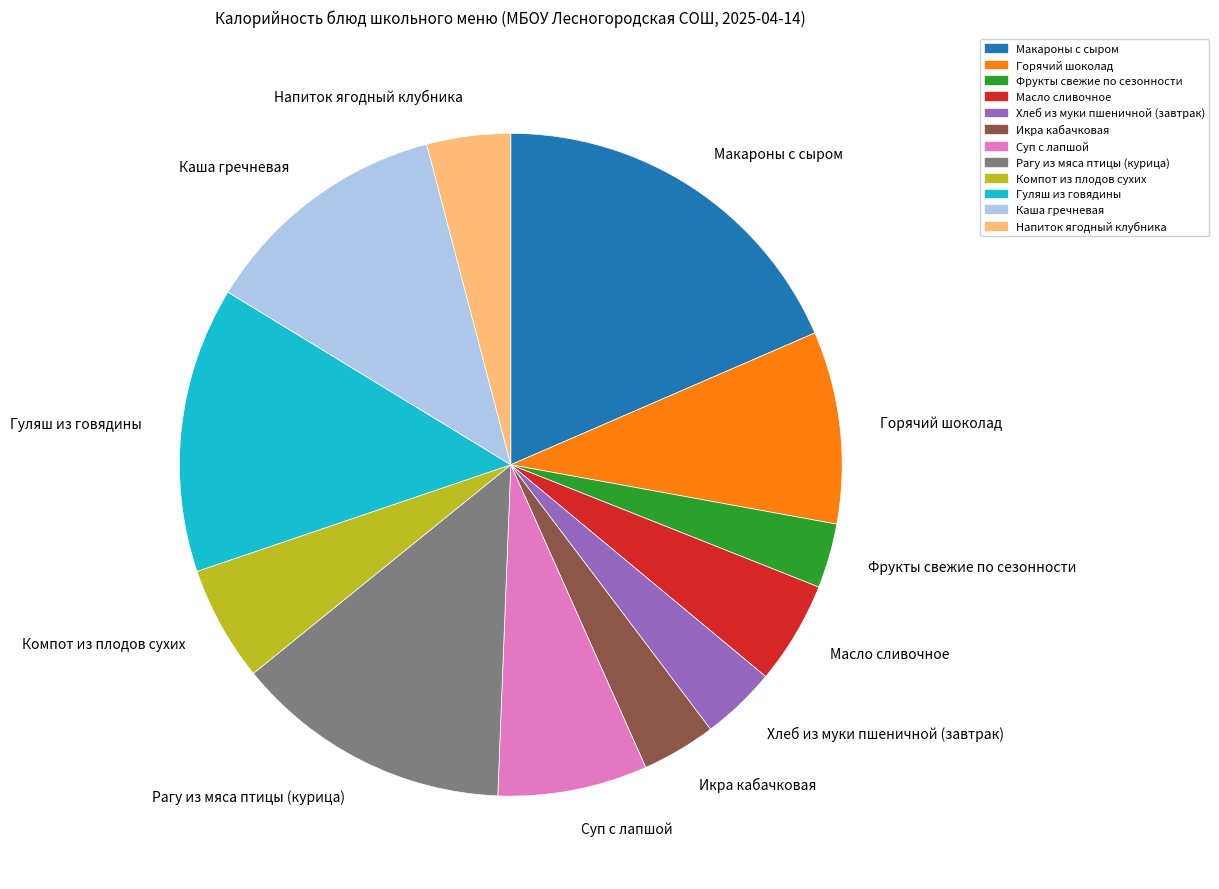

Is it true that Горячий шоколад is 9% of the pie?

True